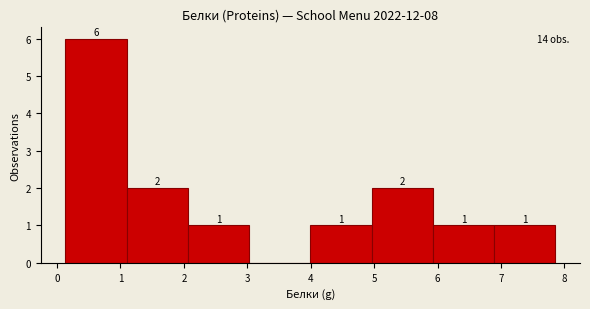

Which range on the x-axis has the tallest bar?

0.1 to 1.1